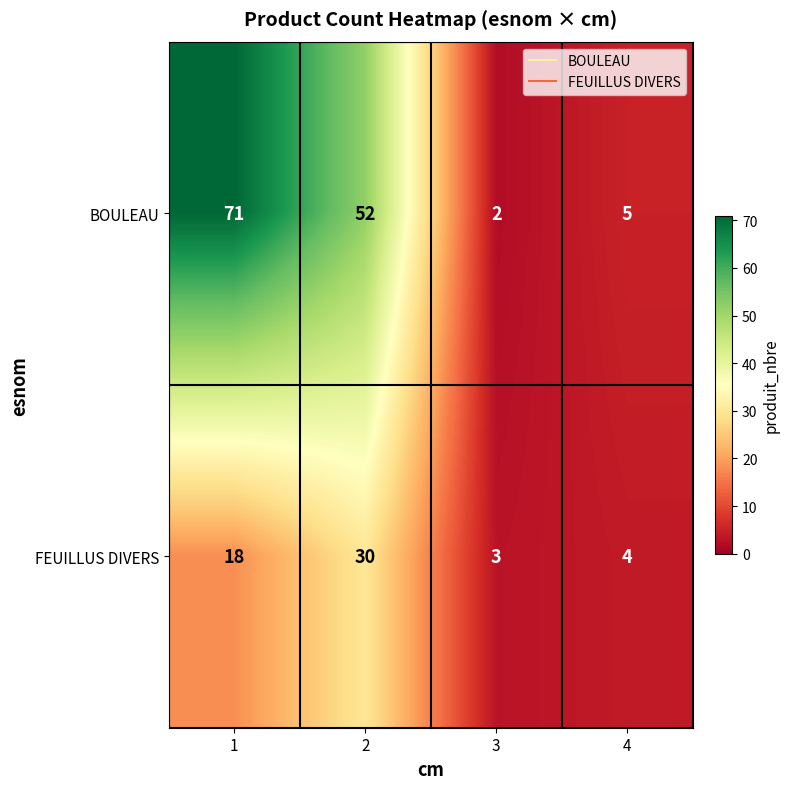

What is the sum of all FEUILLUS DIVERS values?

55